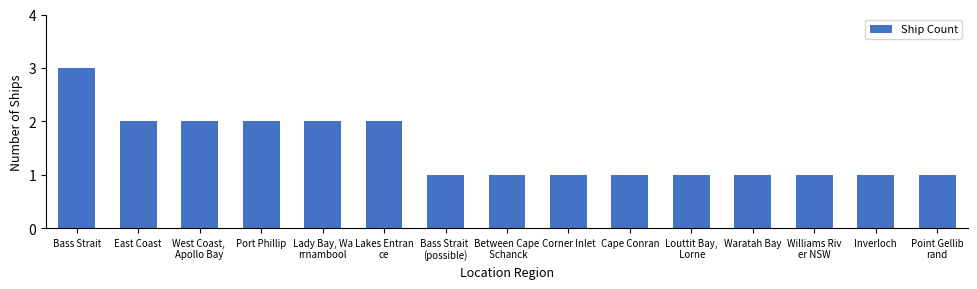

How many values are between 1 and 2?

14